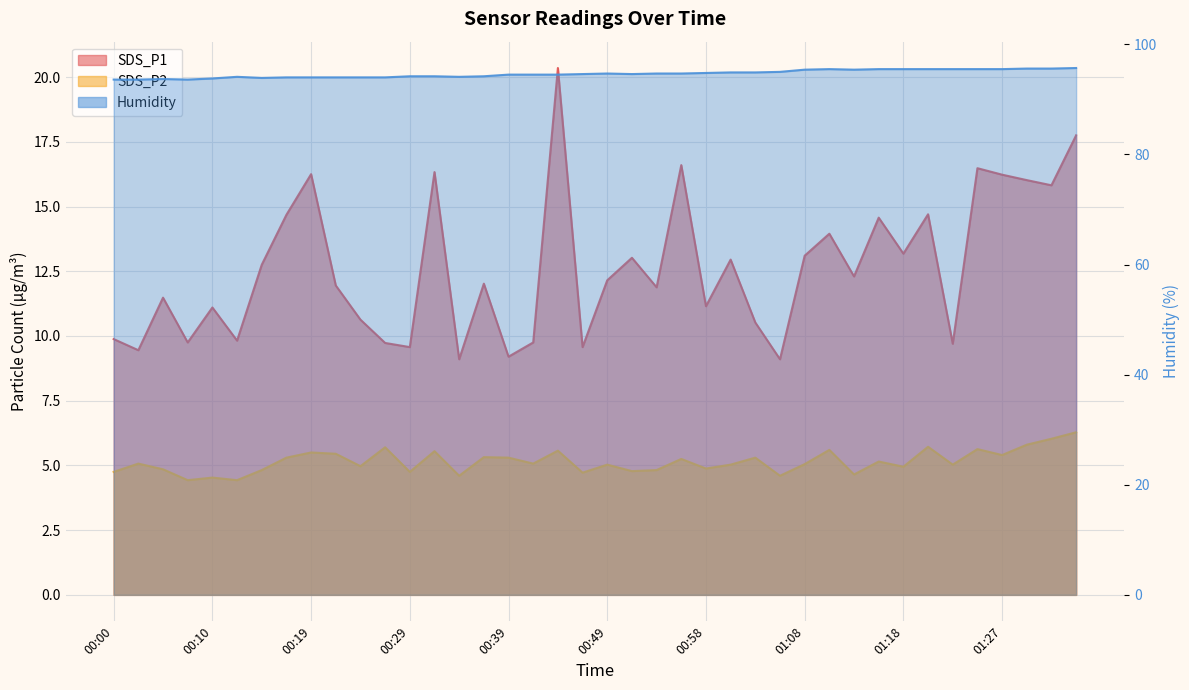

Count the number of categories in the chart.

40